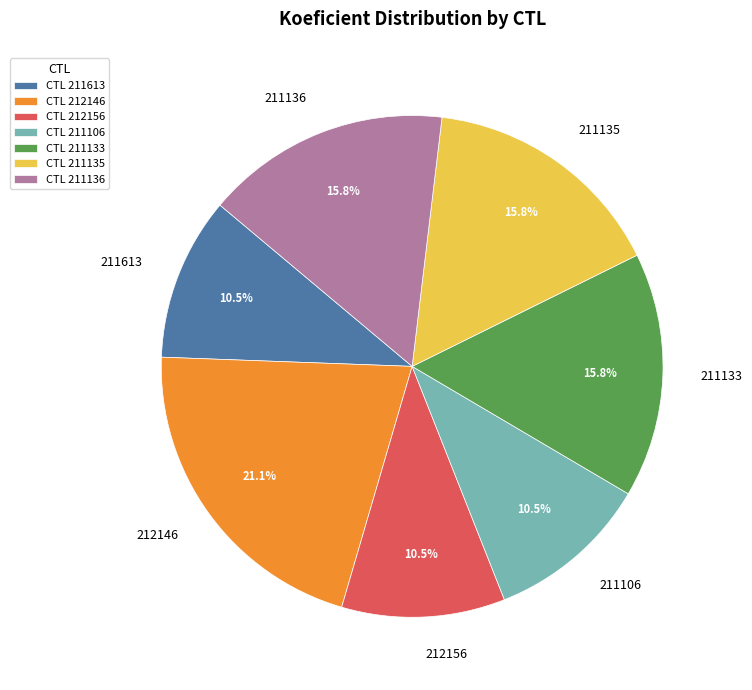

Approximately how many times larger is the value at 212146 compared to 211136?

1.3